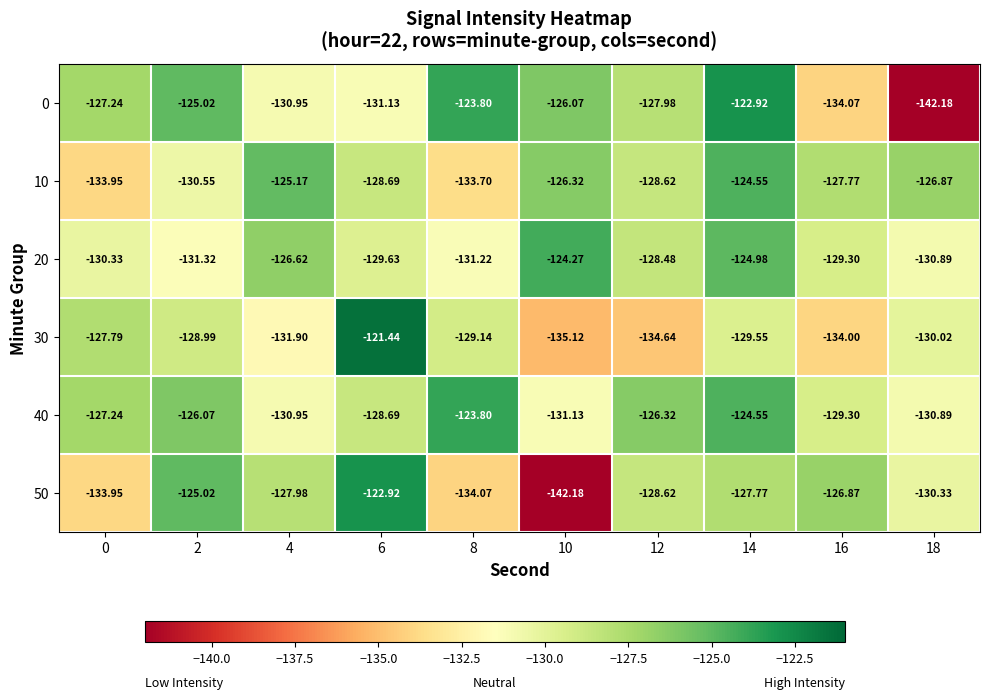

Is the value of 40 at 12 greater than the value of 30 at 8?

Yes